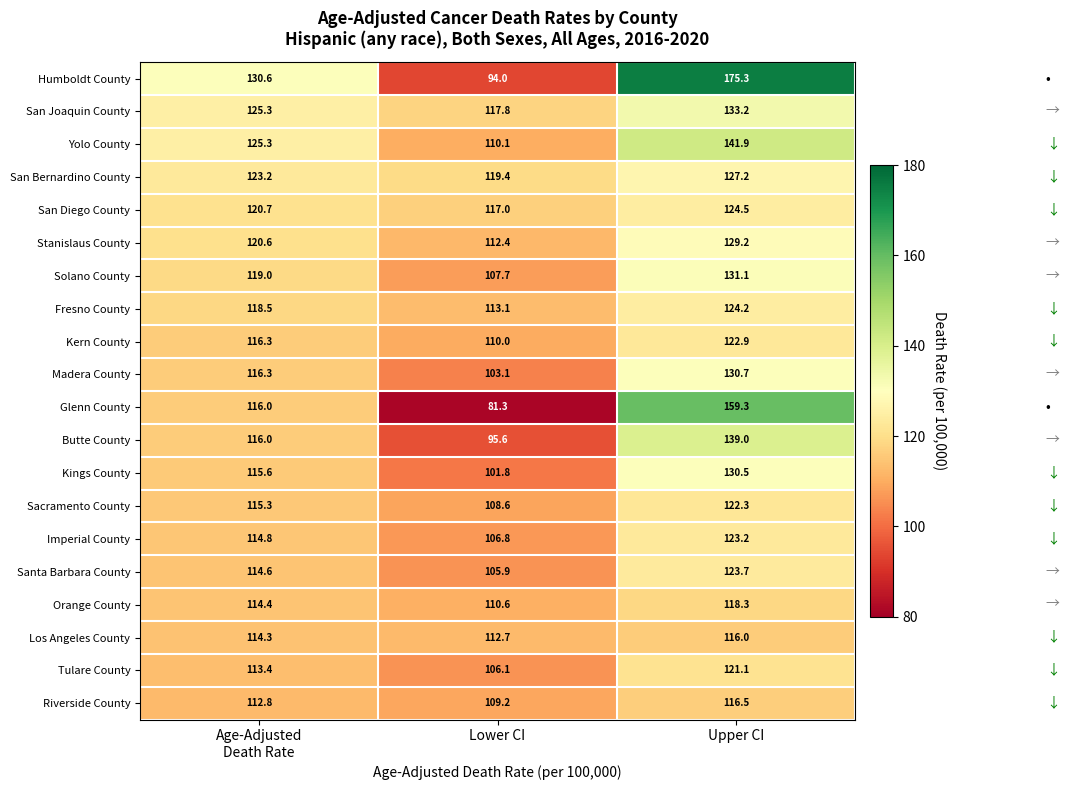

What is the difference between the maximum and minimum values in the Glenn County series?

78.0